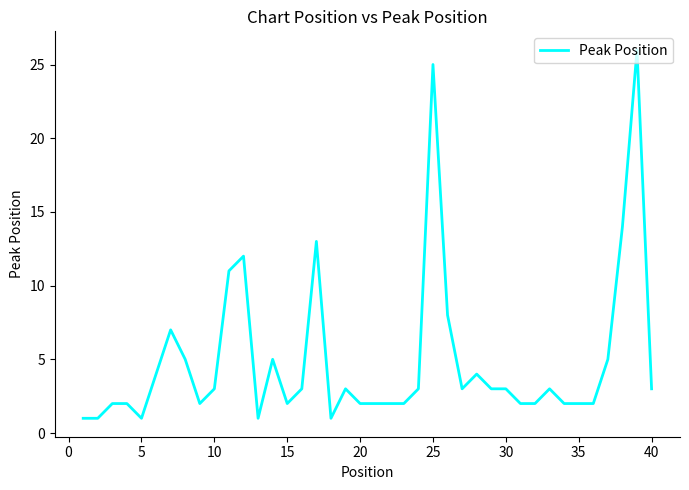

What is the maximum value shown in the chart?

26